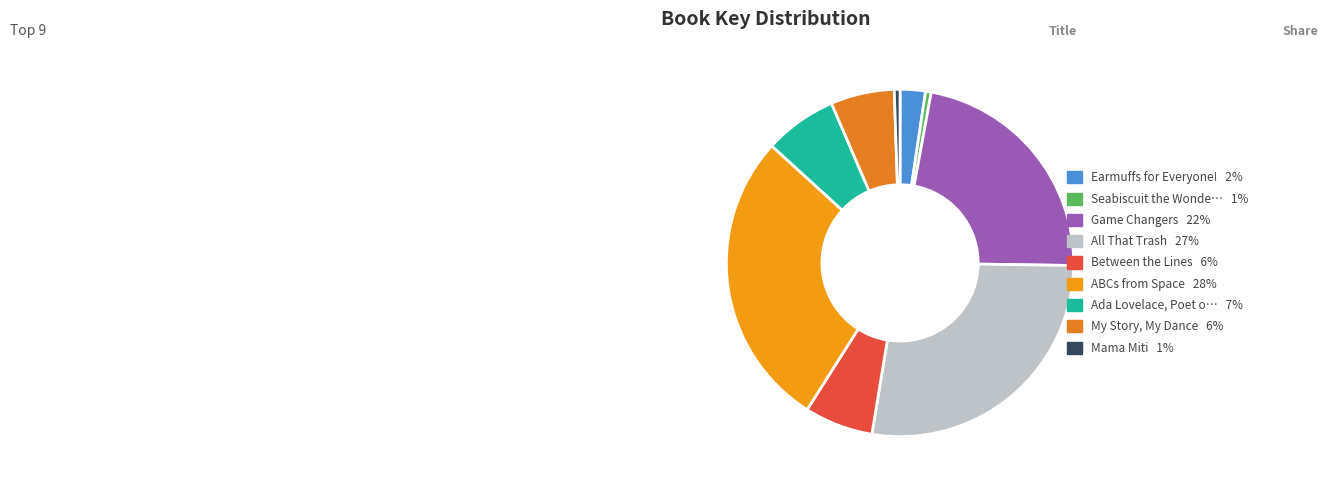

How many segments does this pie chart have?

9